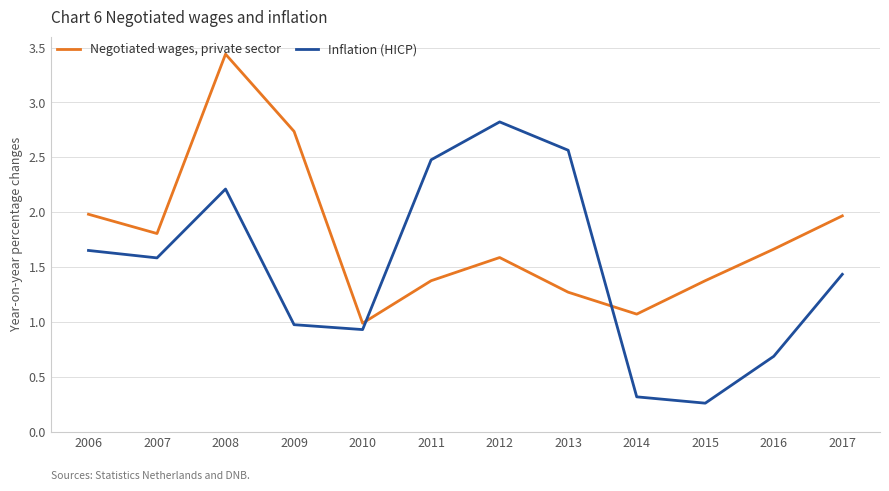

How many lines are shown in the chart?

2